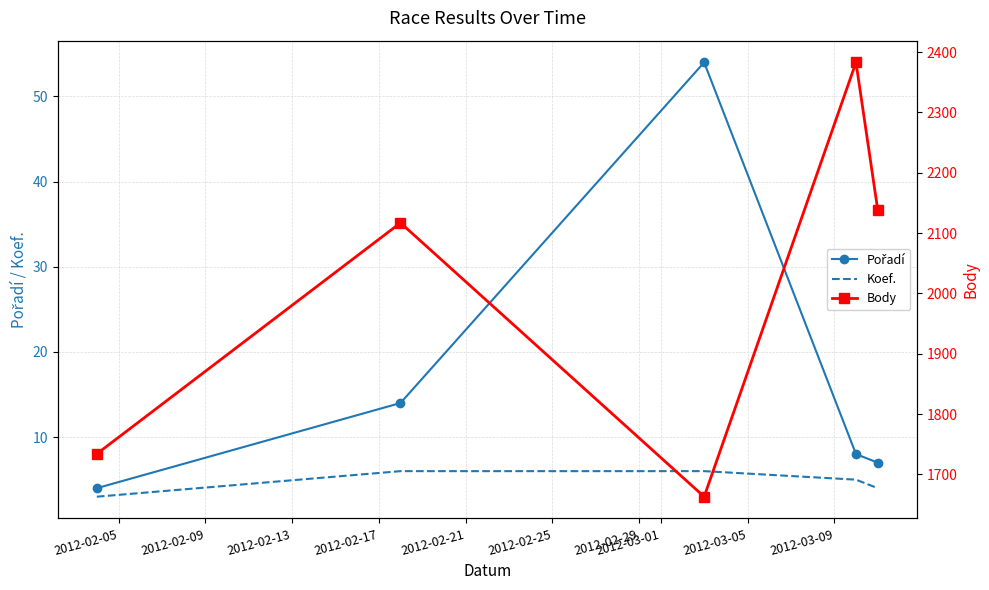

What is the minimum value for Koef.?

3